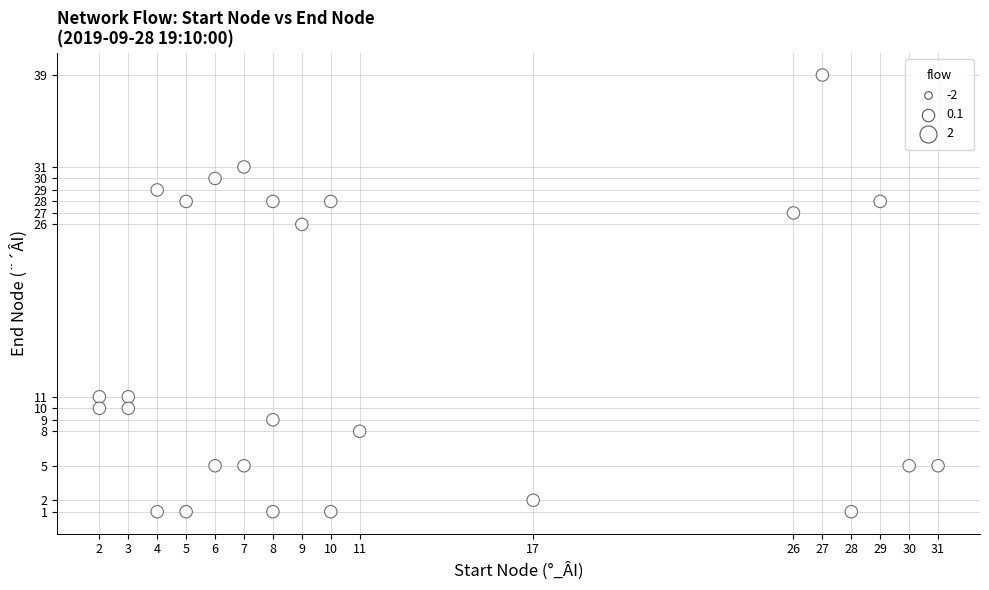

What Y value in the scatter plot is closest to 20?

26